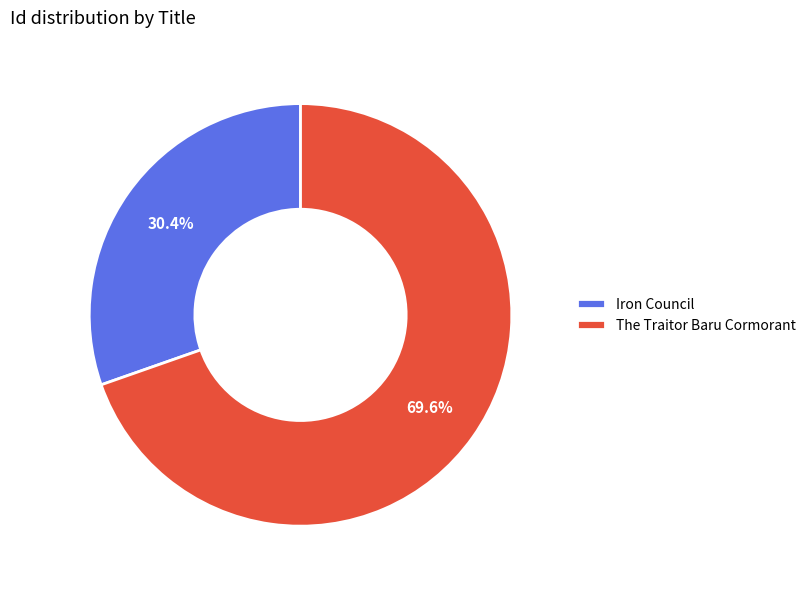

What percentage is the The Traitor Baru Cormorant slice, to the nearest percent?

70%